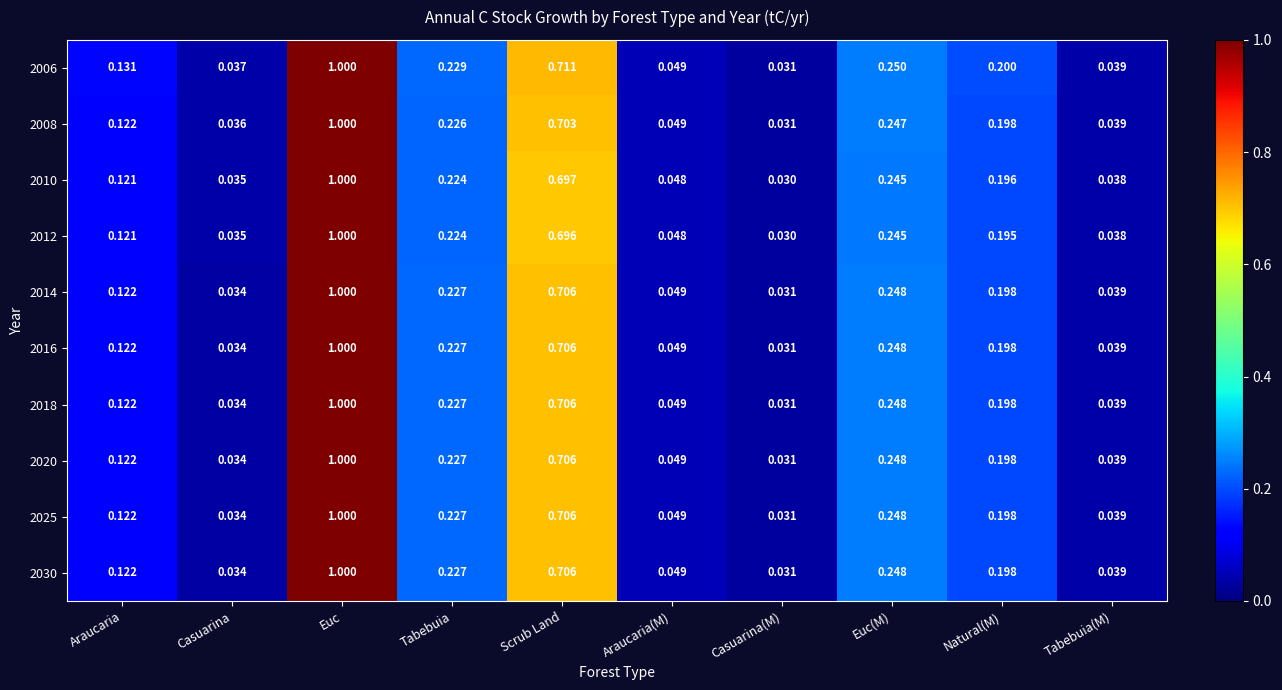

At which label does 2008 reach its peak?

Euc